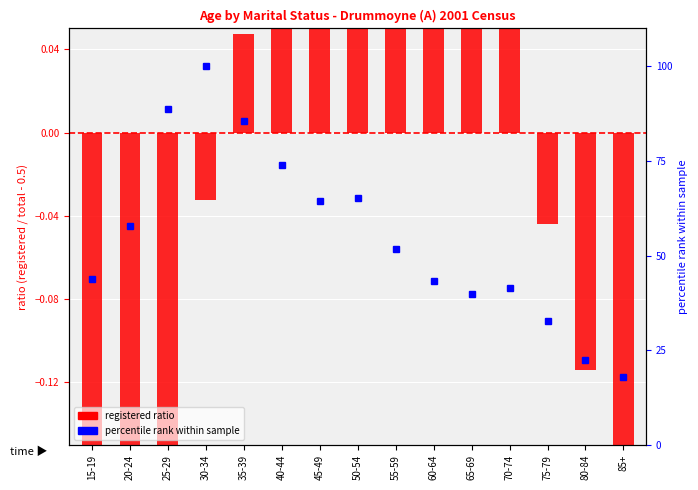

How many groups of bars are there?

15